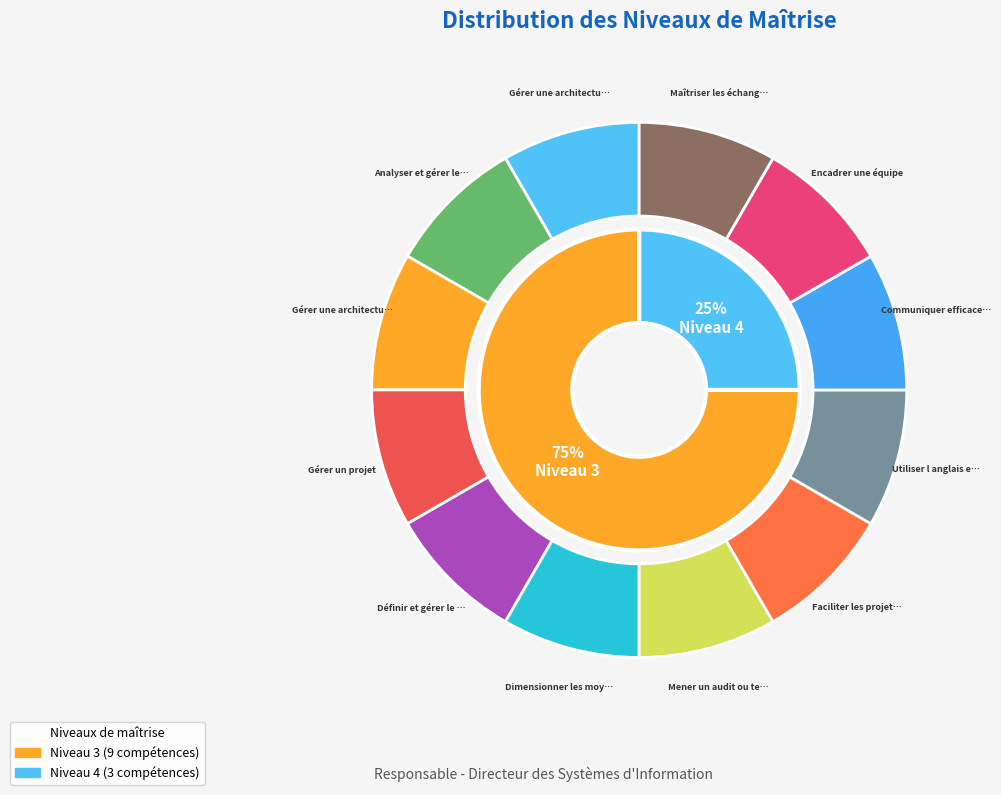

What is the smallest slice in the pie chart?

Gérer une architecture fonctionnelle SI